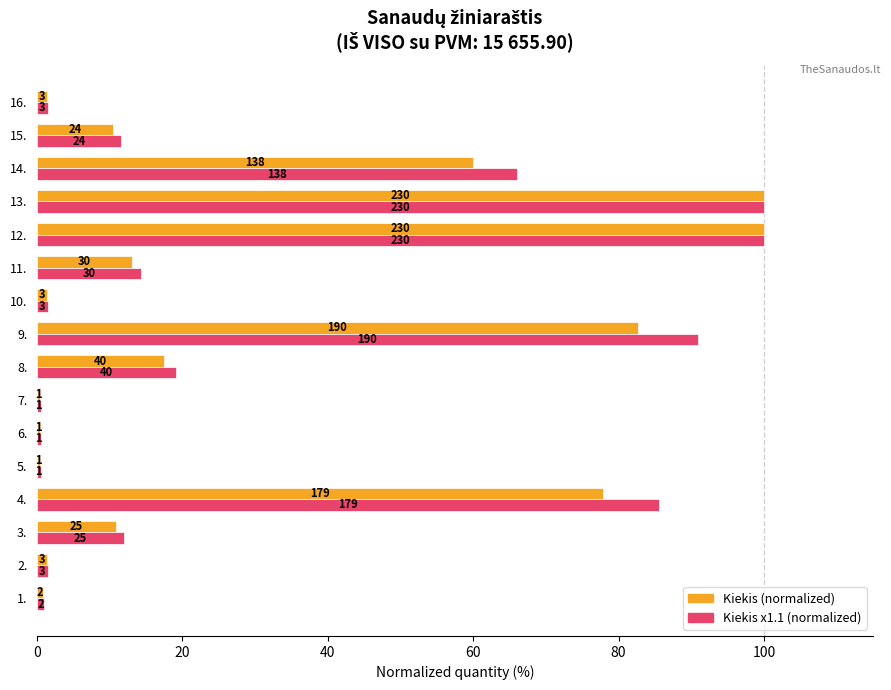

What are all the series names shown in the legend?

Kiekis (normalized), Kiekis x1.1 (normalized)